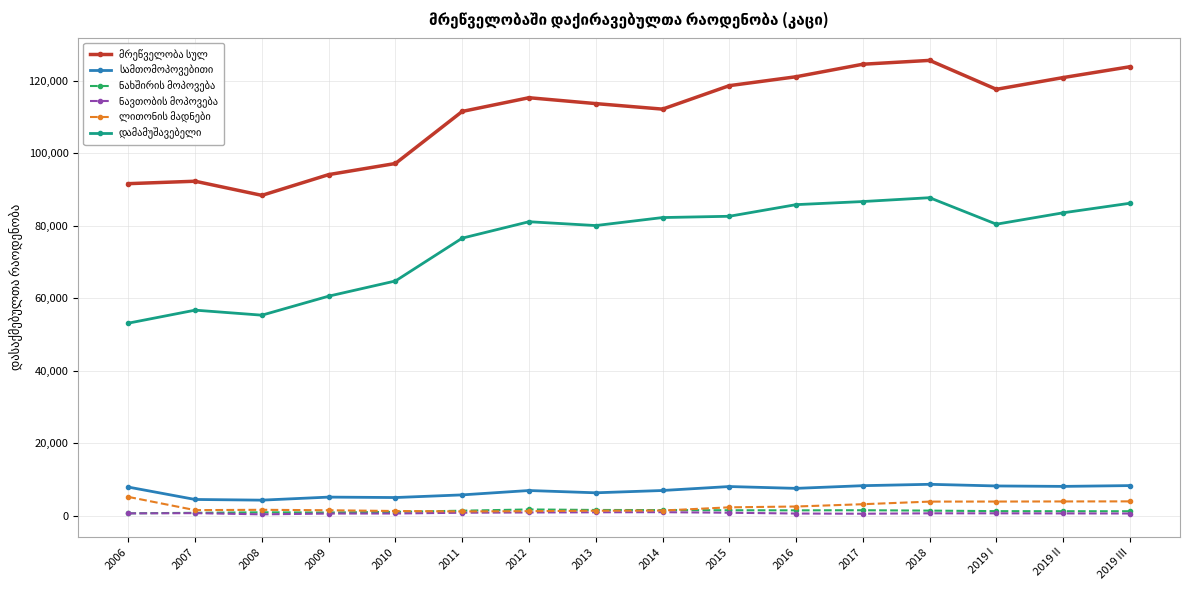

What is the label of the 3rd point from the right?

2019 I